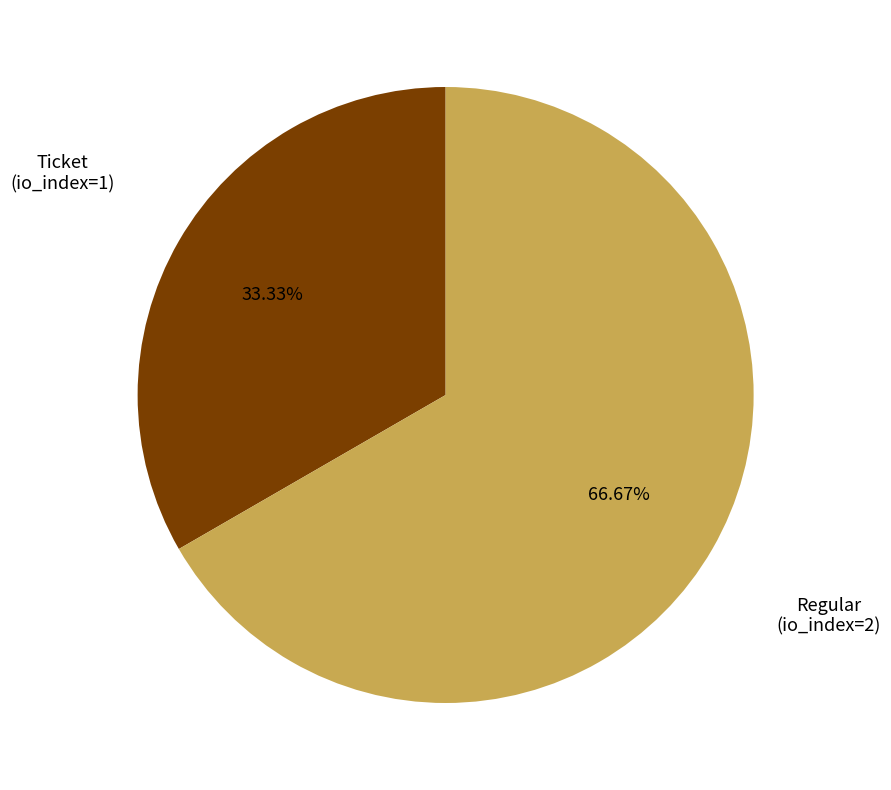

Is there any slice that represents more than half of the pie?

Yes